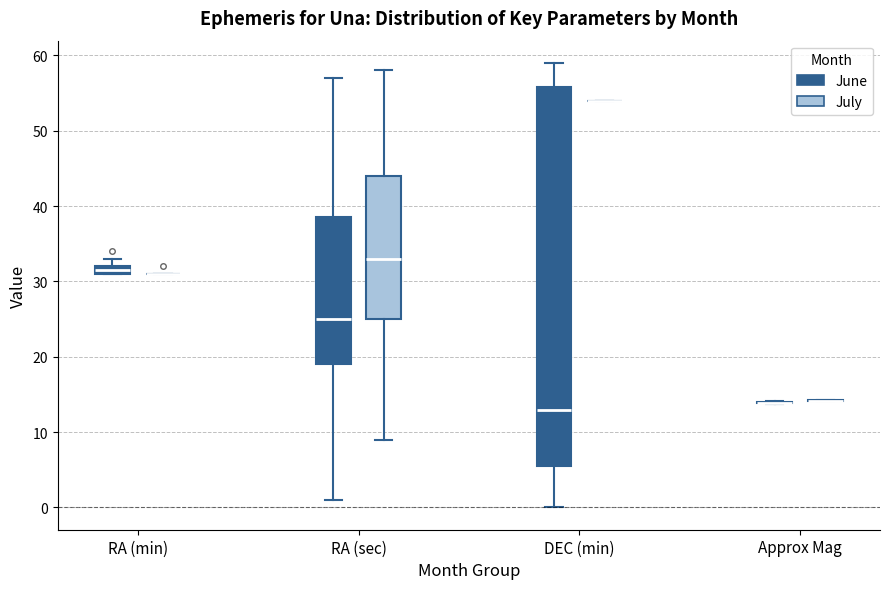

Which box is the tallest, from its lower edge to its upper edge?

DEC (min) (June)